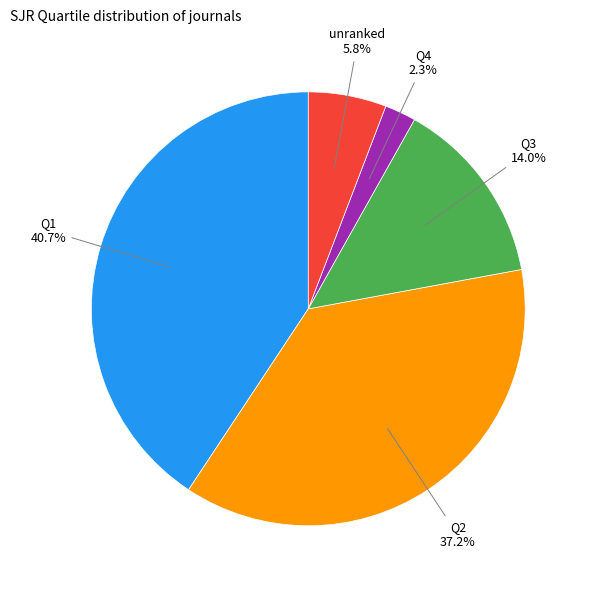

Is there a majority slice in this chart?

No